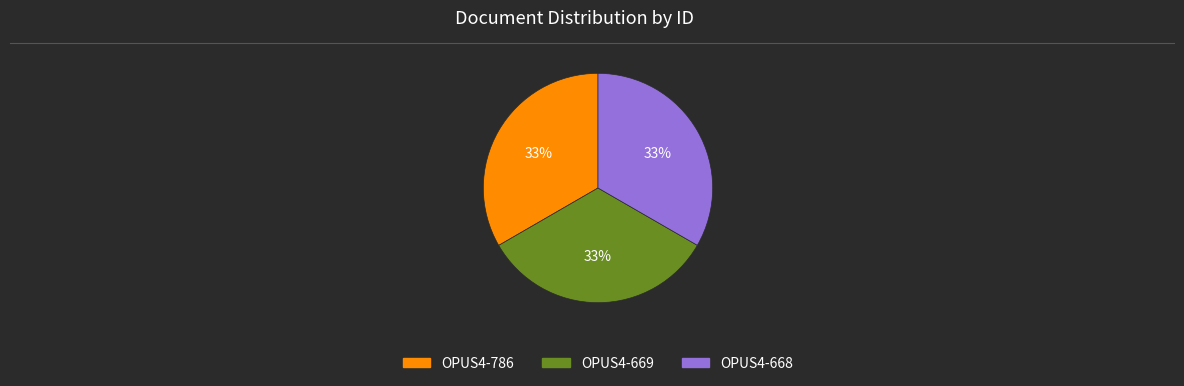

To the nearest percent, what portion does OPUS4-668 represent?

33%